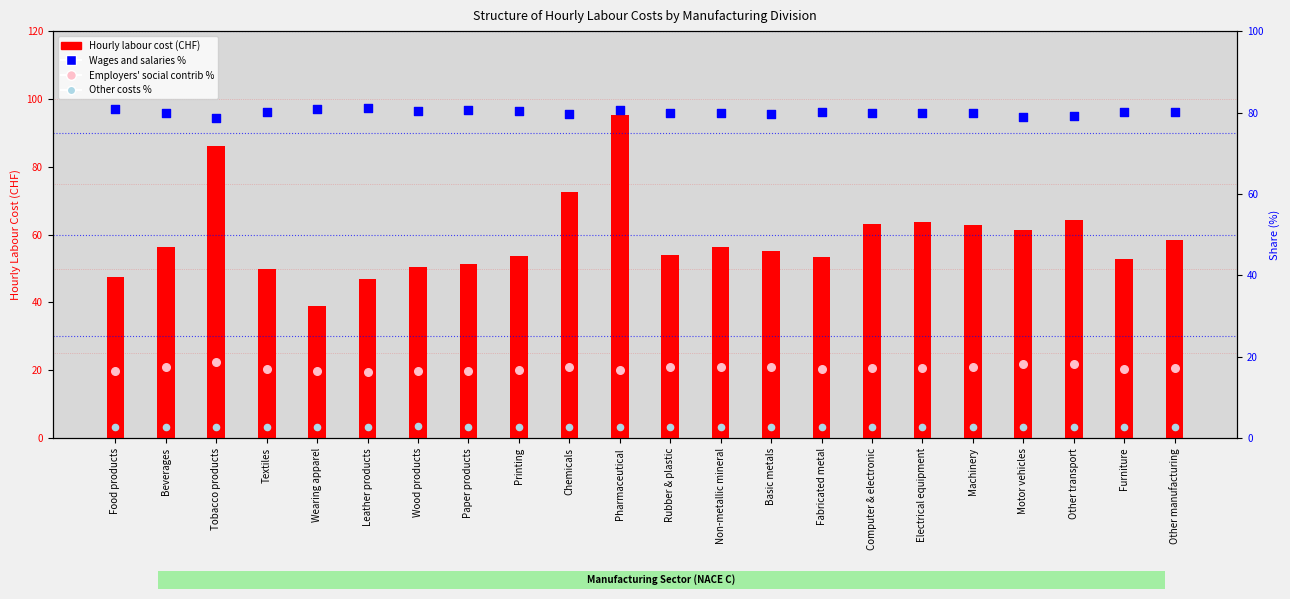

Which series reaches the maximum Y coordinate?

Hourly labour cost (CHF)